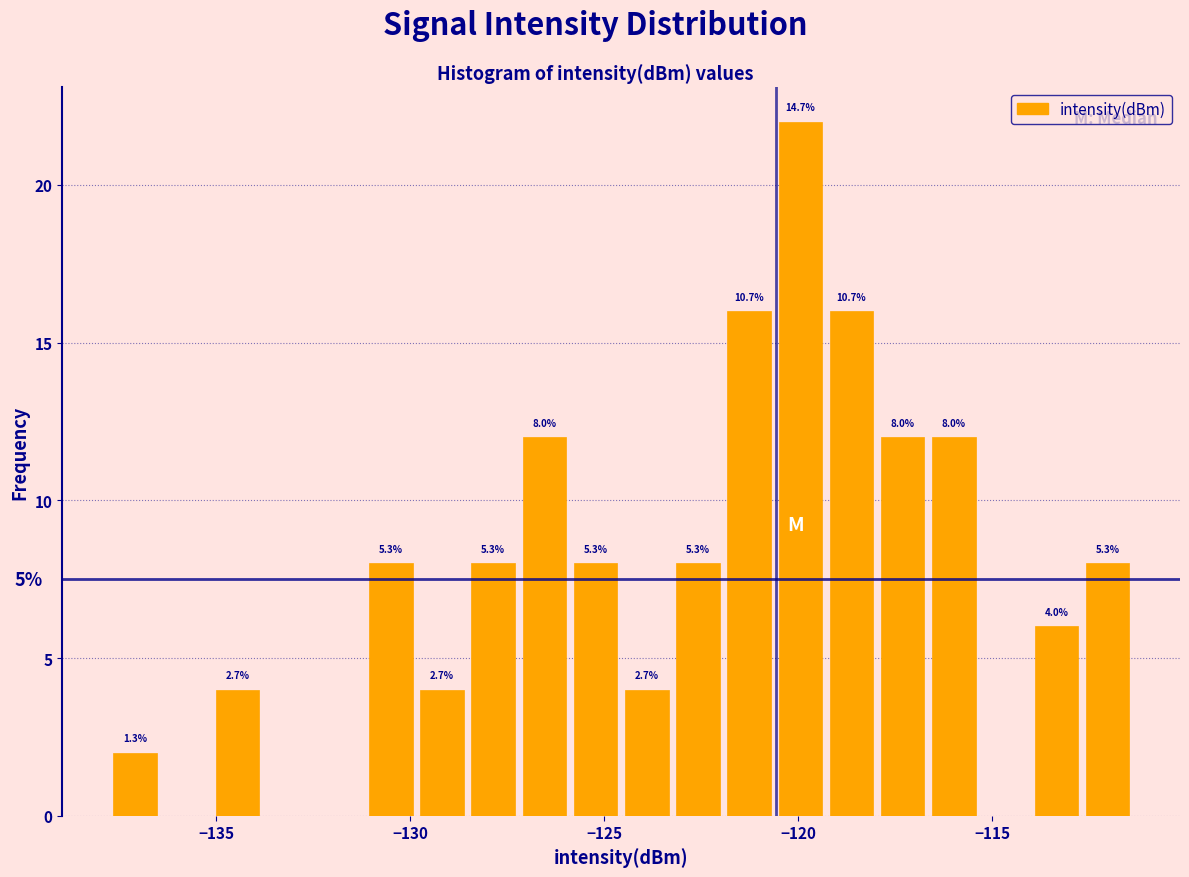

Read against the x-axis, roughly where is the centre of the tallest bar?

-120.0